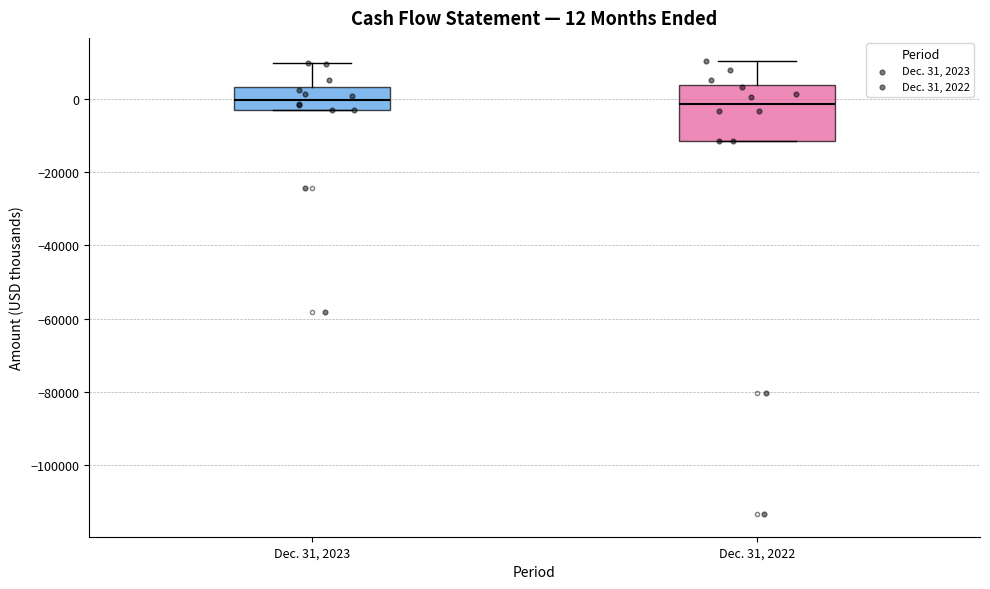

Comparing the boxes themselves (not the whiskers), which one is the tallest?

Dec. 31, 2022